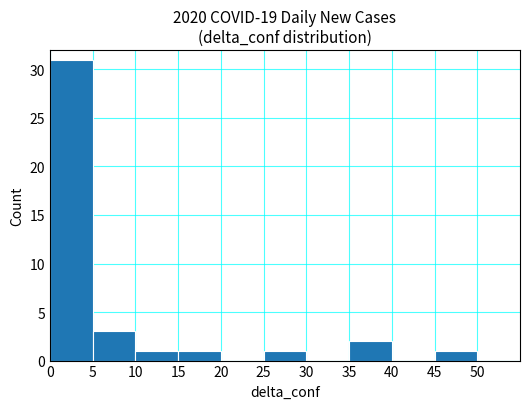

Is it true that the value at 40 is -11?

False